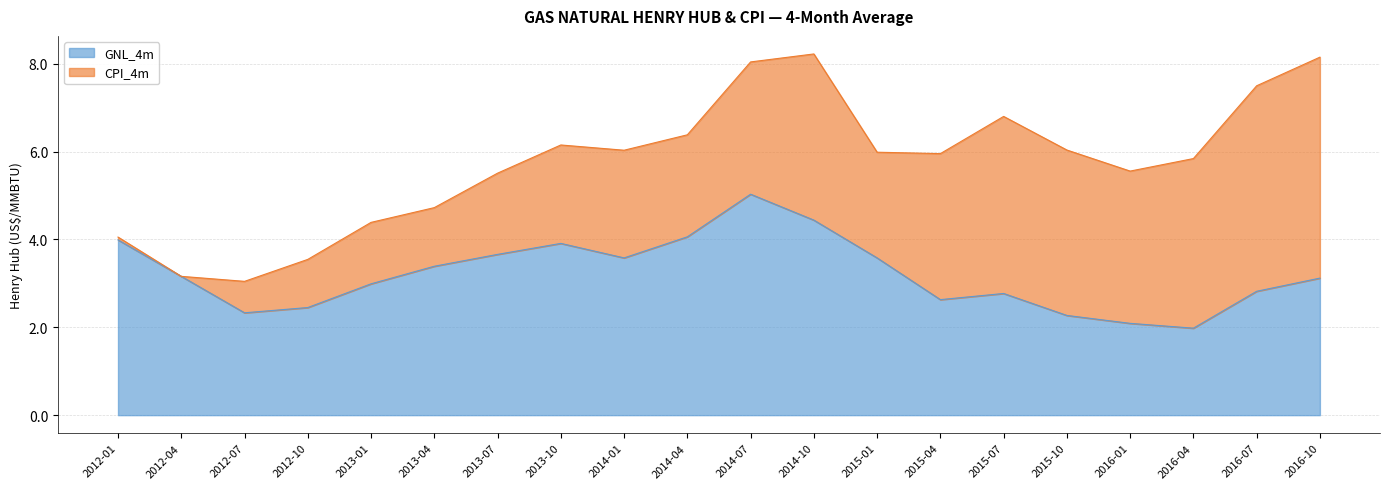

Reading left to right, transcribe all the data shown in this chart.

4.0	3.2	2.3	2.5	3.0	3.4	3.7	3.9	3.6	4.1	5.0	4.4	3.6	2.6	2.8	2.3	2.1	2.0	2.8	3.1